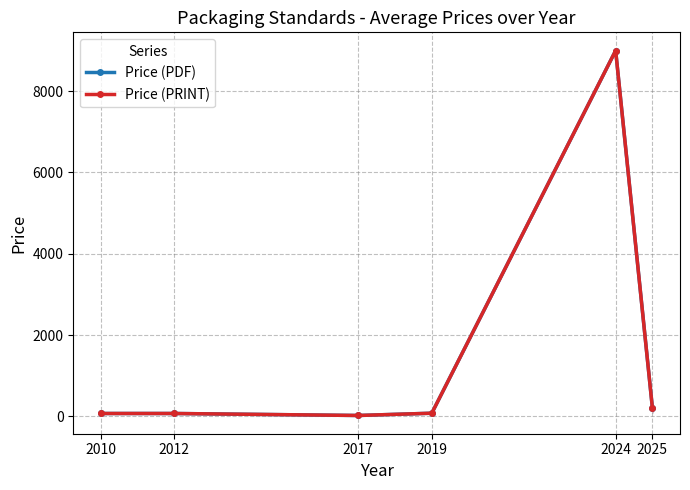

Which category has the lowest value in the Price (PDF) series?

2017